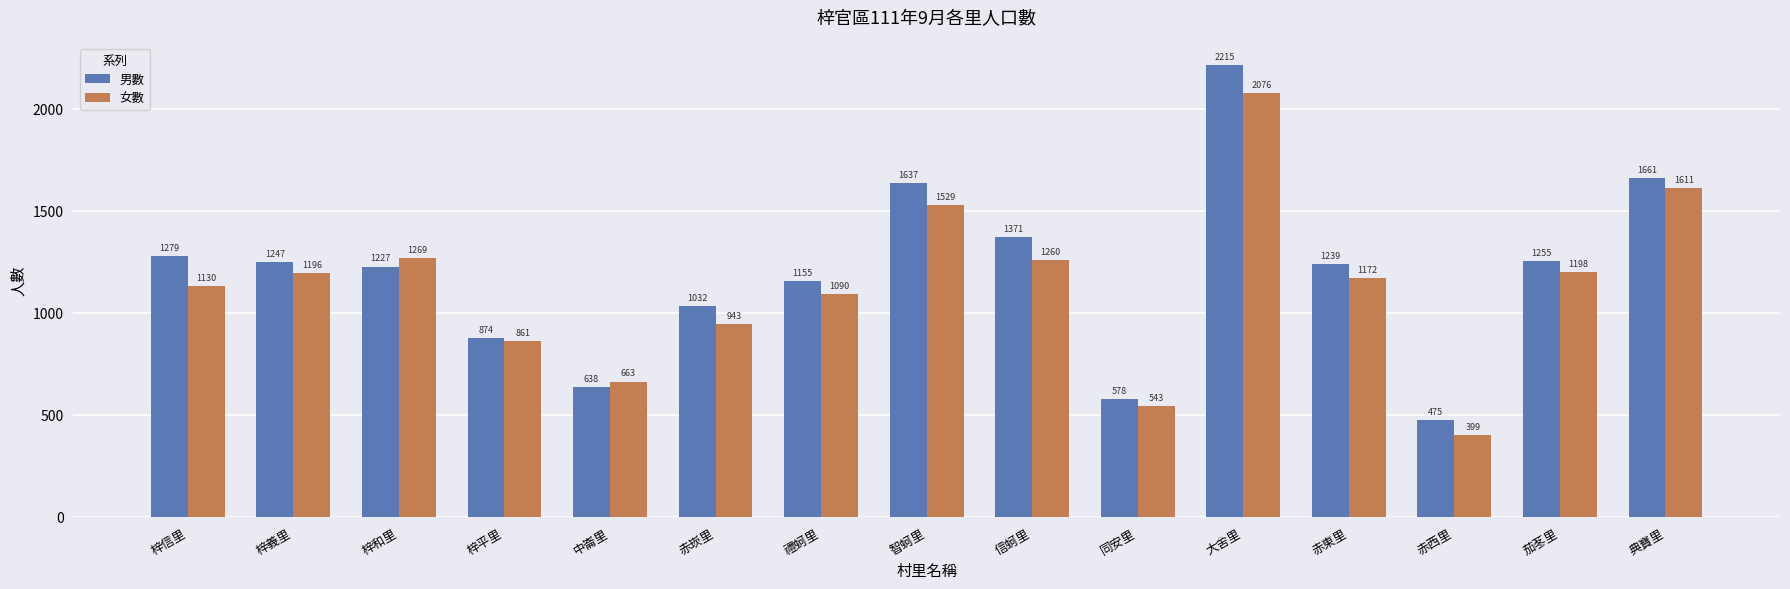

What is the label of the 7th bar from the left?

禮蚵里